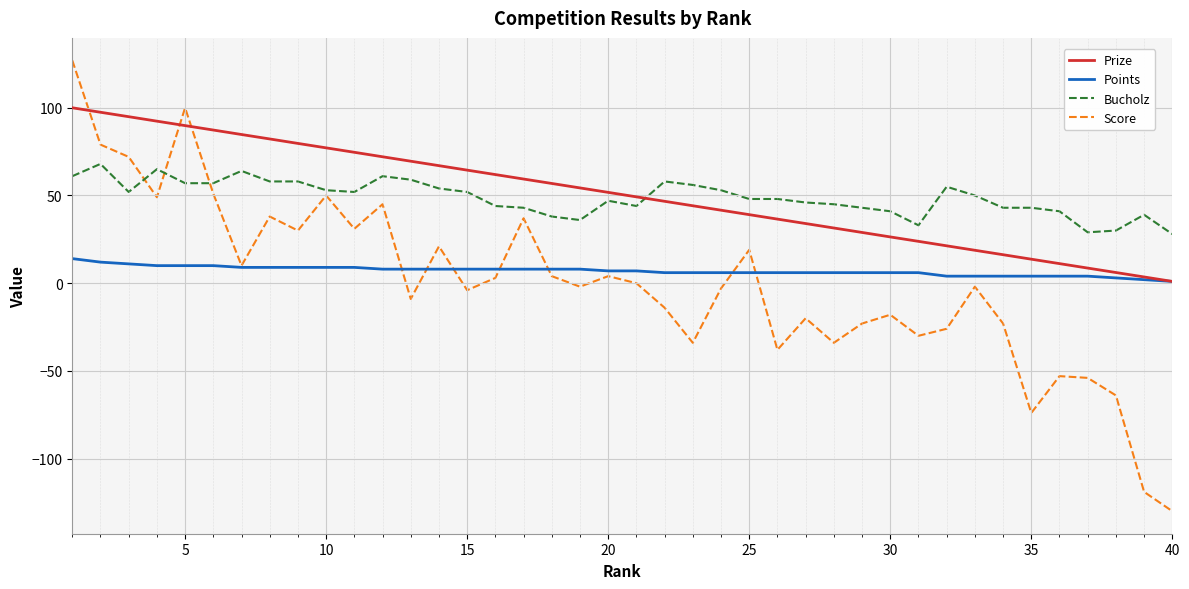

In Score, how many points are higher than both neighbors (excluding endpoints)?

12